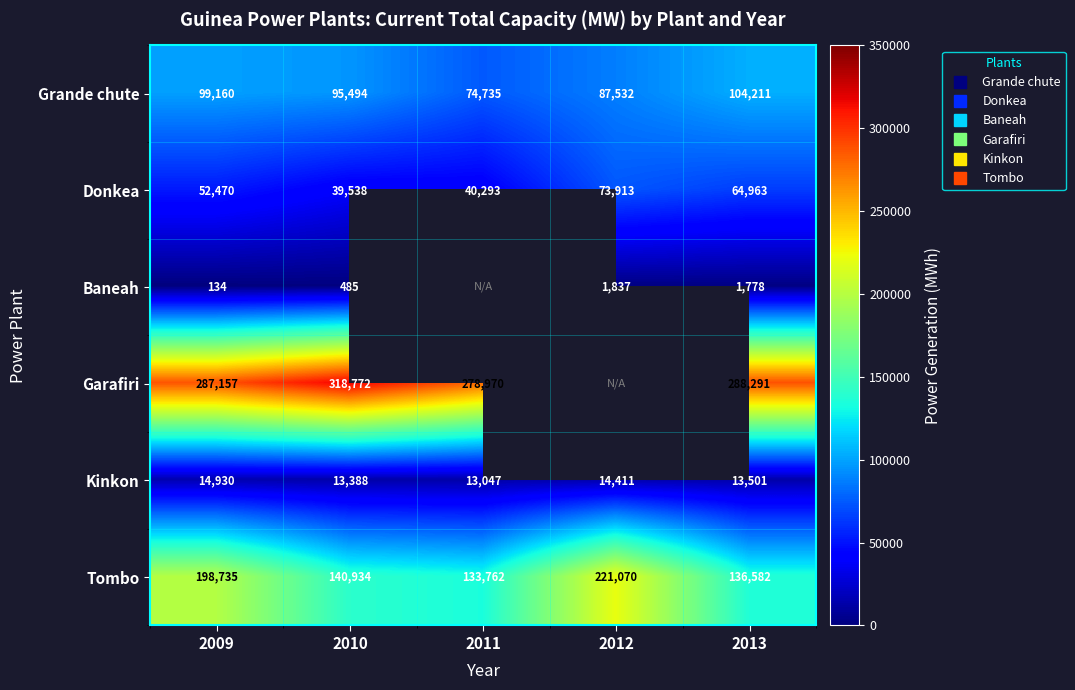

Which category has the lowest value across all series?

2009